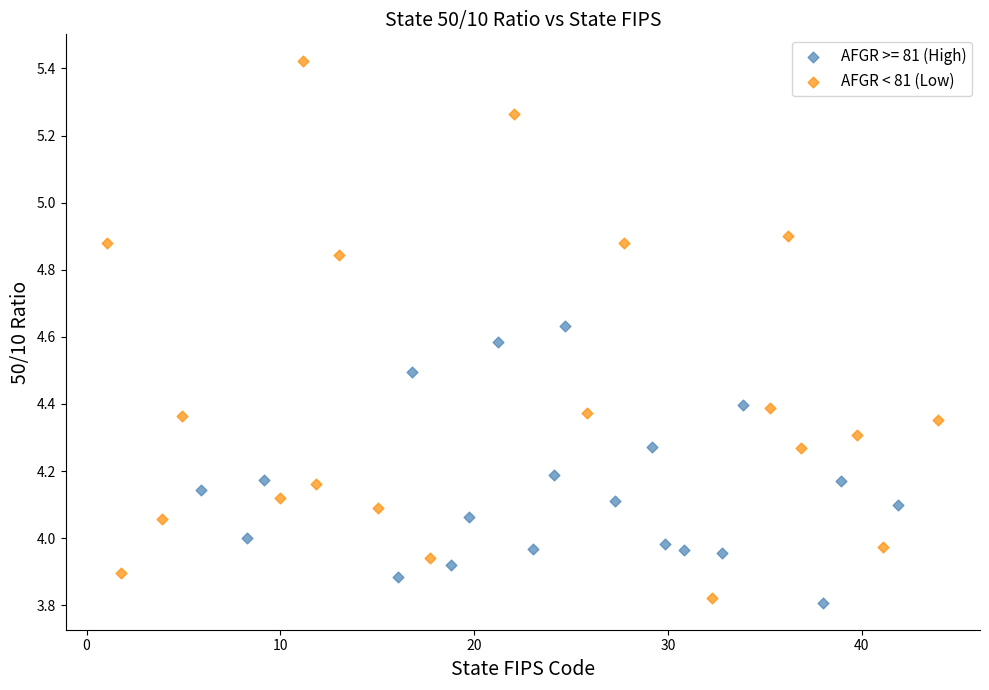

Which series reaches the maximum Y coordinate?

AFGR < 81 (Low)